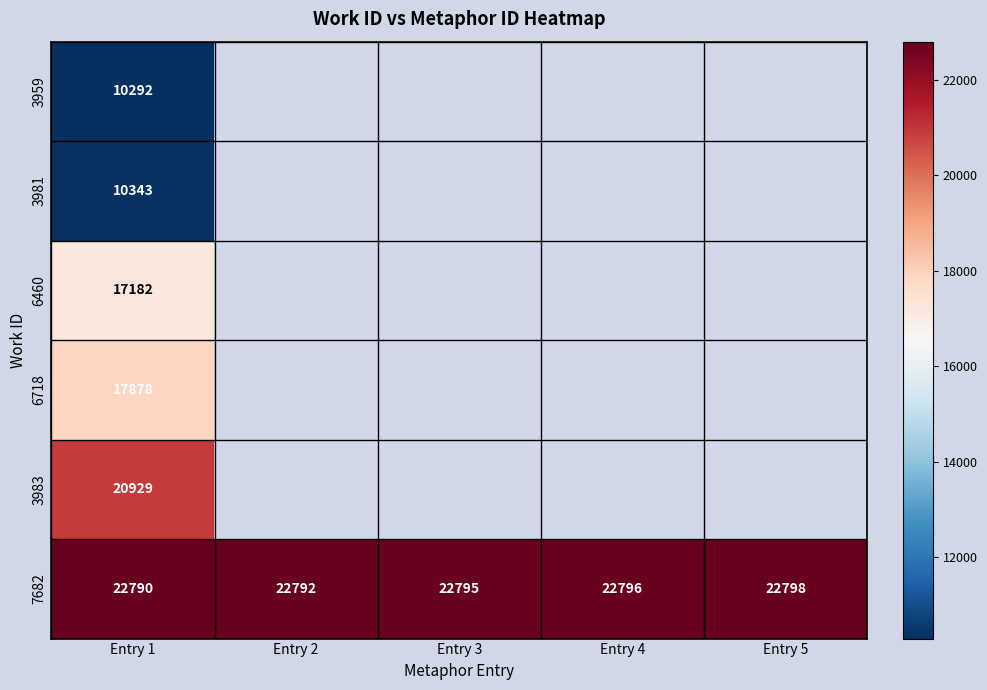

Which has a higher value, Entry 5 or Entry 1?

Entry 1